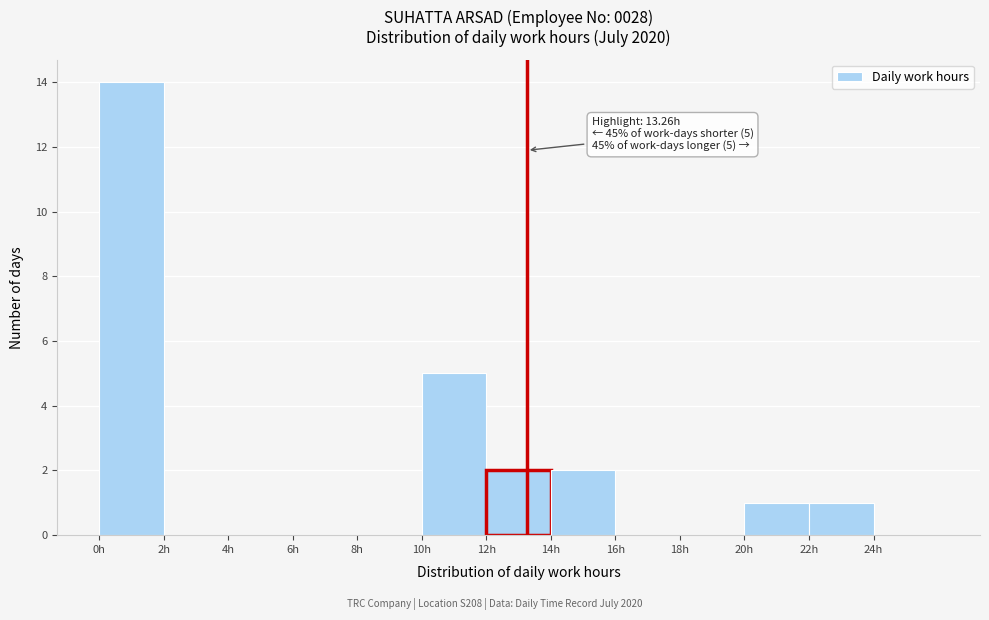

Which range on the x-axis has the tallest bar?

0 to 2